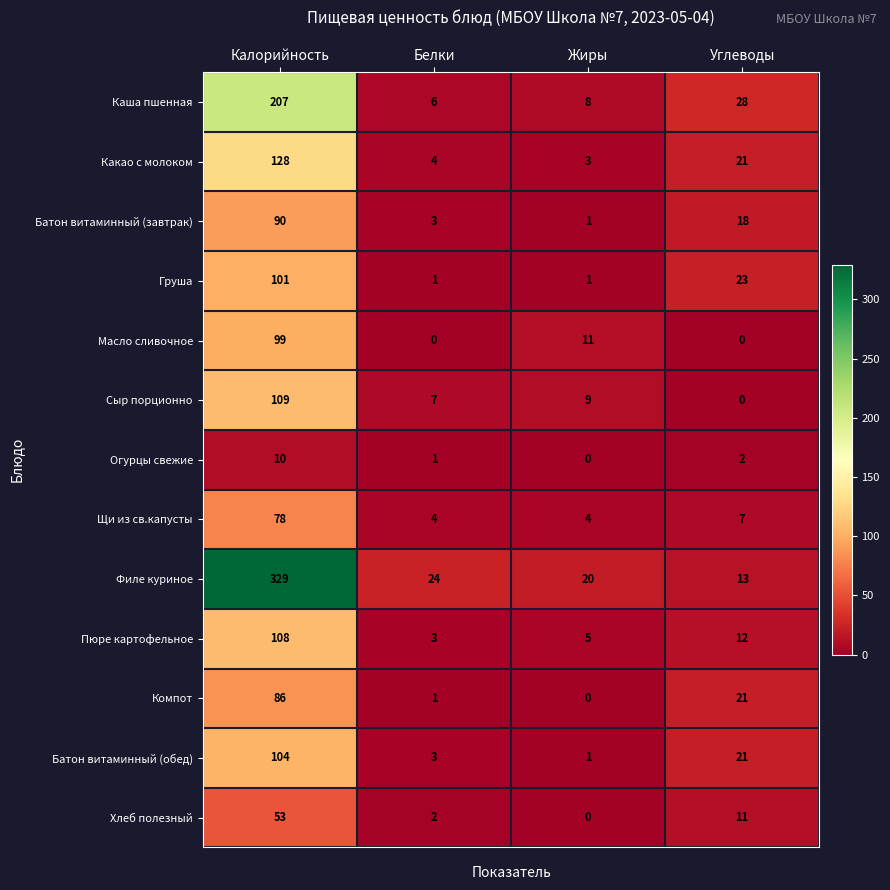

Is it true that Компот equals 86 at Калорийность?

True